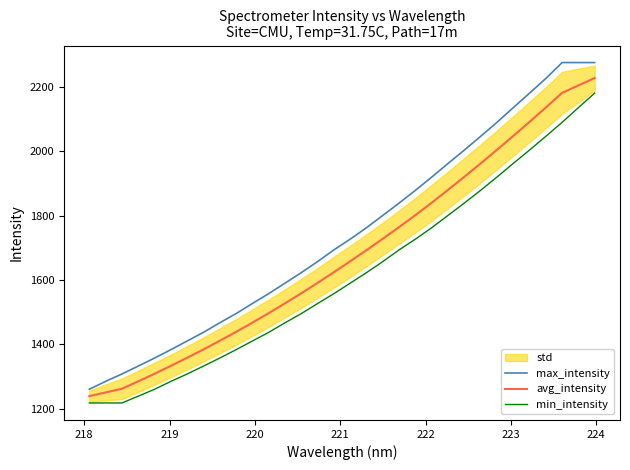

True or false: max_intensity and min_intensity cross at least once.

False